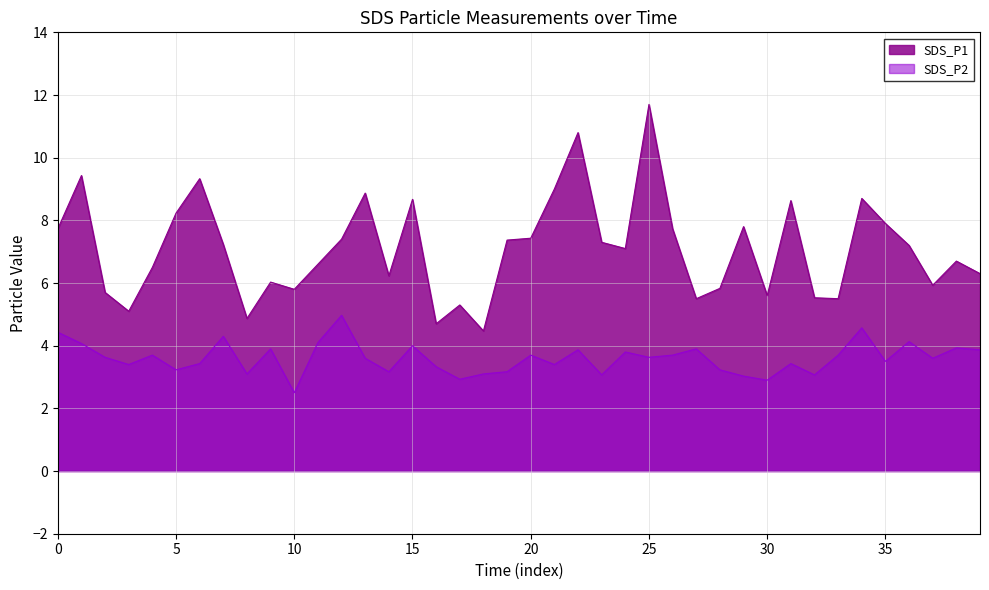

What is the label of the 20th point from the left?

19